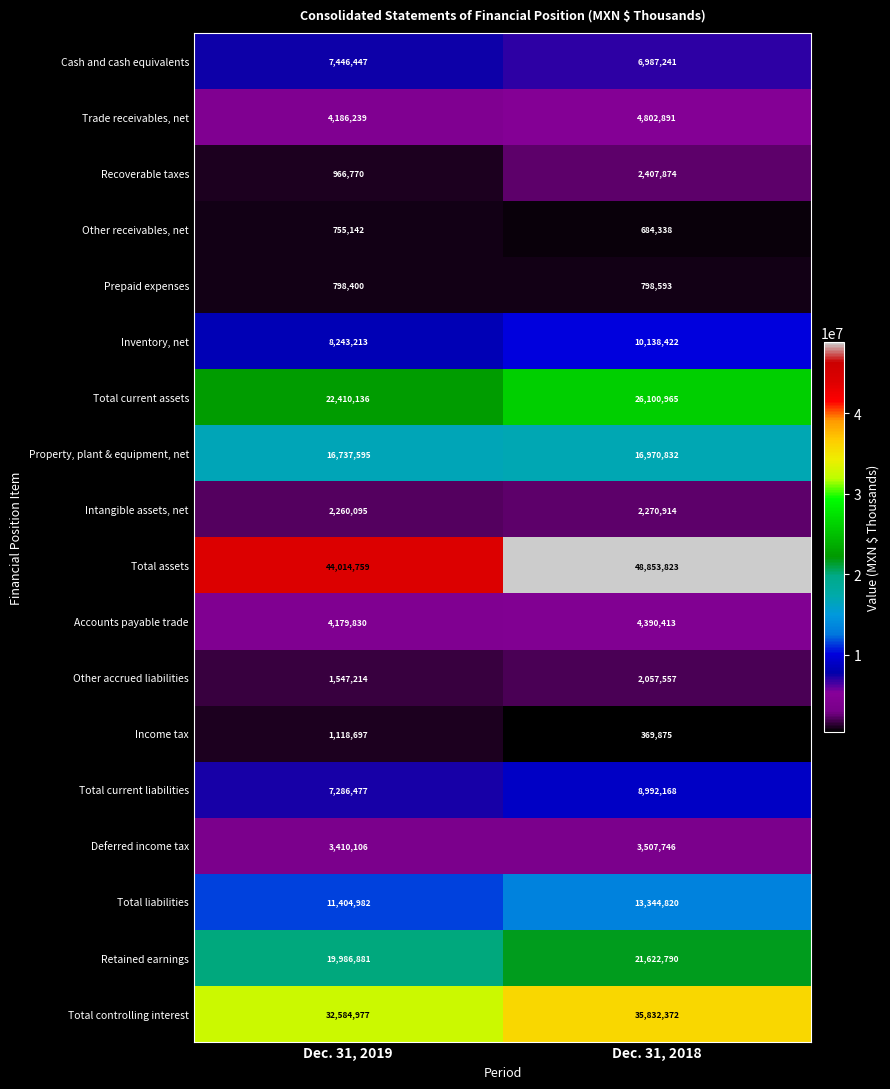

Rank the series by their maximum value, from lowest to highest.

Other receivables, net, Prepaid expenses, Income tax, Other accrued liabilities, Intangible assets, net, Recoverable taxes, Deferred income tax, Accounts payable trade, Trade receivables, net, Cash and cash equivalents, Total current liabilities, Inventory, net, Total liabilities, Property, plant & equipment, net, Retained earnings, Total current assets, Total controlling interest, Total assets